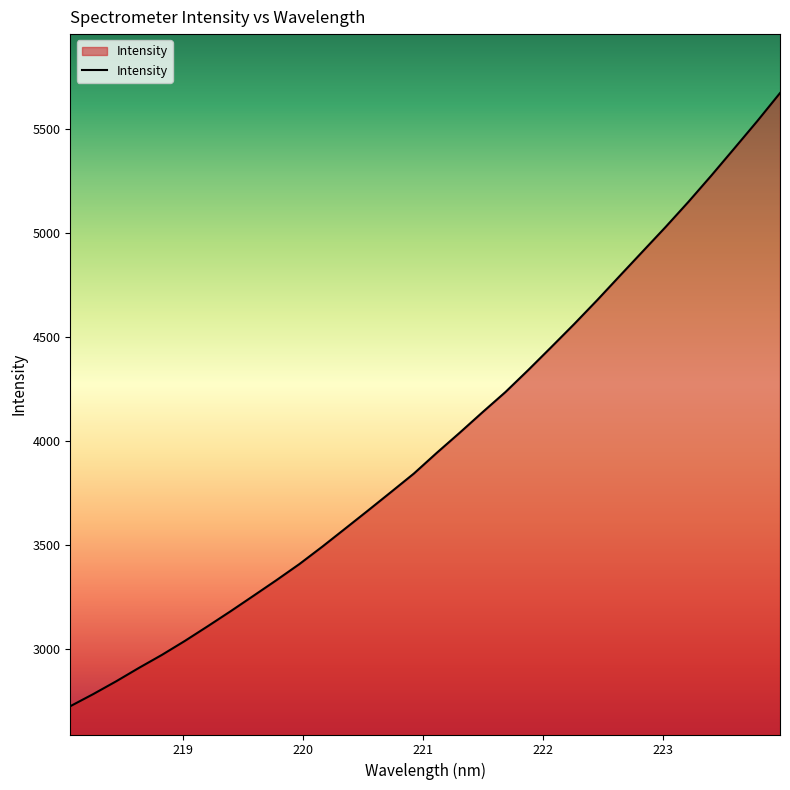

How many values are below 3942?

16